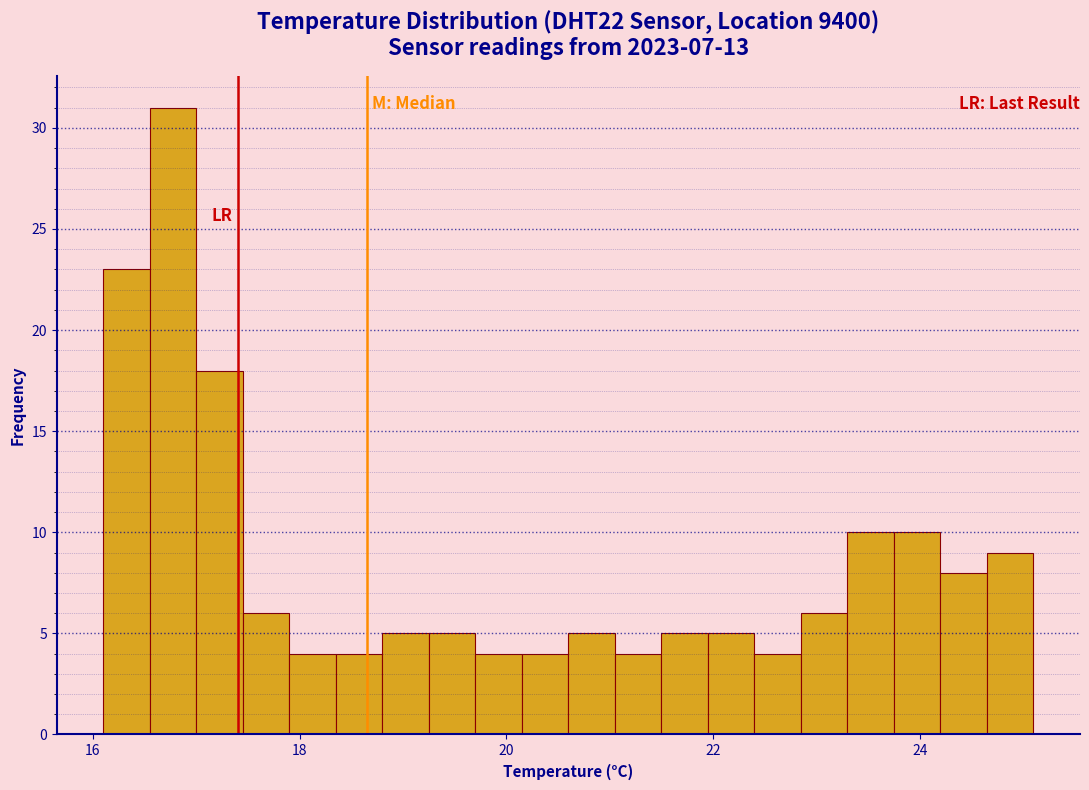

Read against the x-axis, roughly where is the centre of the tallest bar?

16.8